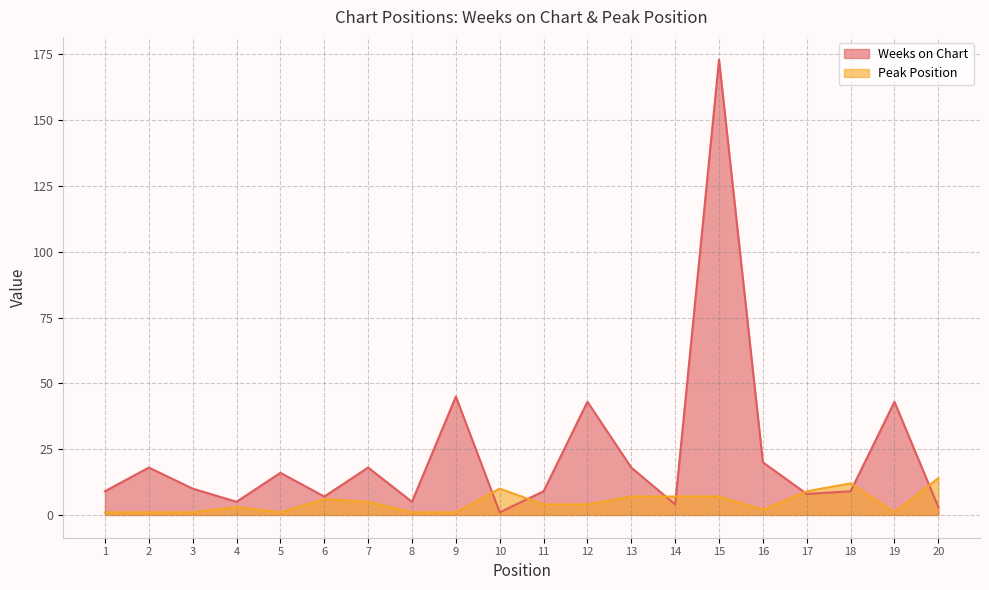

Is the value of Weeks on Chart at 17 greater than the value of Peak Position at 1?

Yes